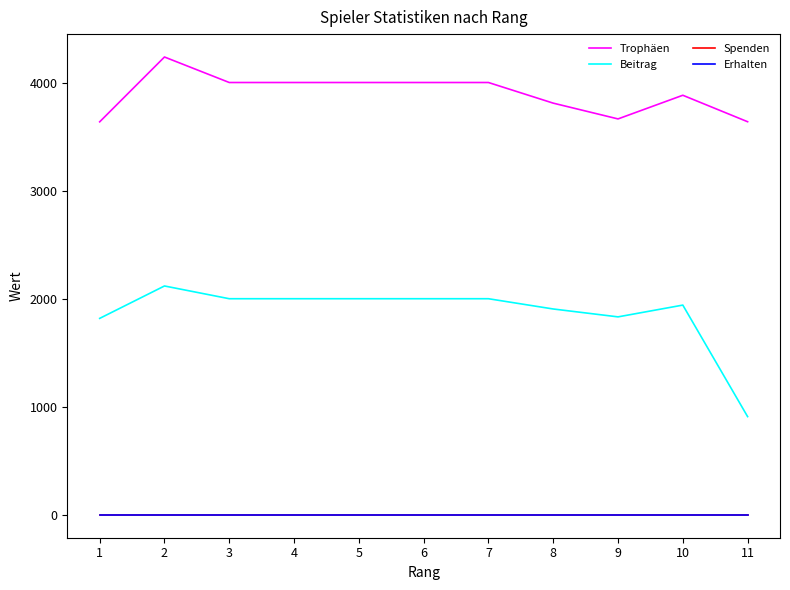

What is the difference between the second highest and minimum values in the Beitrag series?

1091